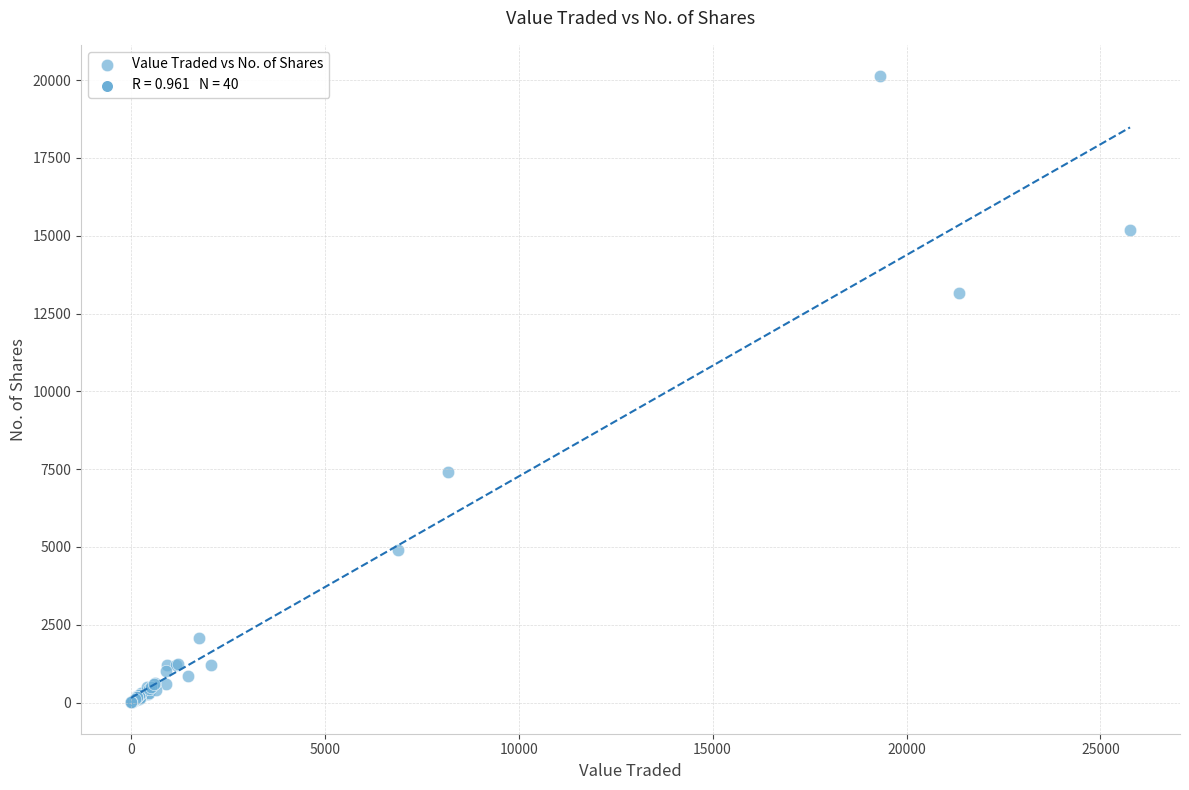

What Y value in the scatter plot is closest to 10067?

7402